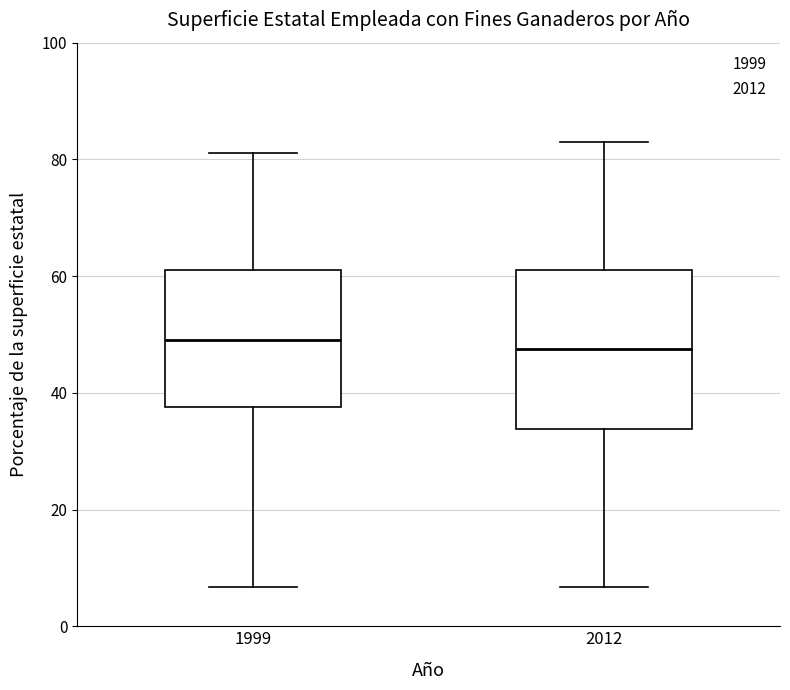

Where does the median line of the box at x = 2012 sit on the y-axis? The values are not printed on the chart, so give them approximately, as read against the axis.

48